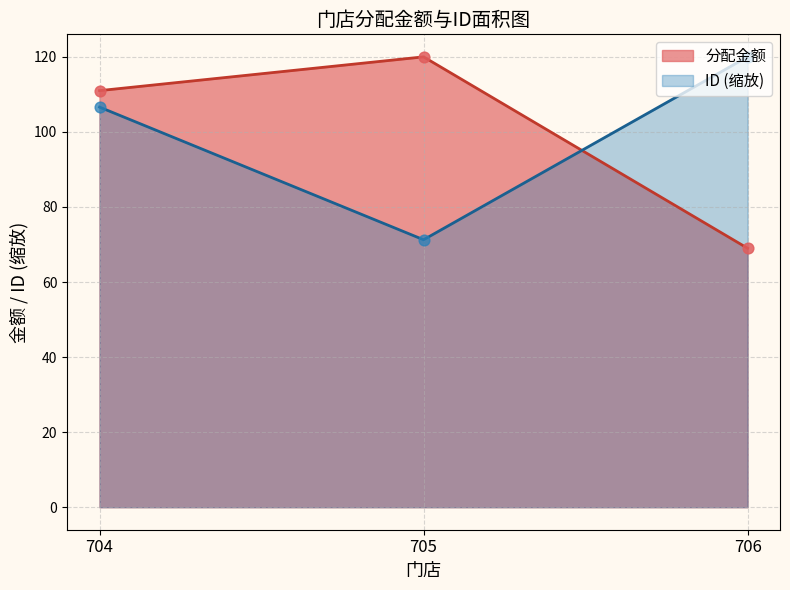

What is the total value across all series at 706?

189.0